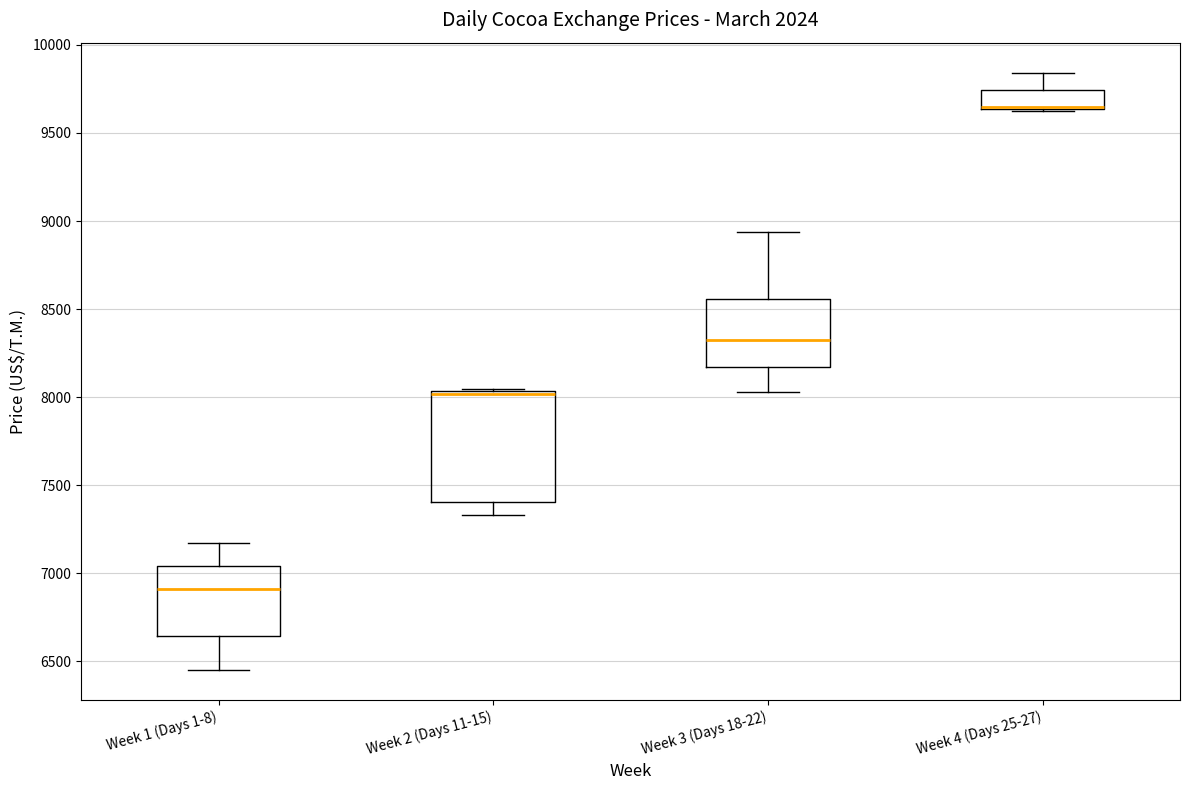

Comparing the boxes themselves (not the whiskers), which one is the tallest?

Week 2 (Days 11-15)